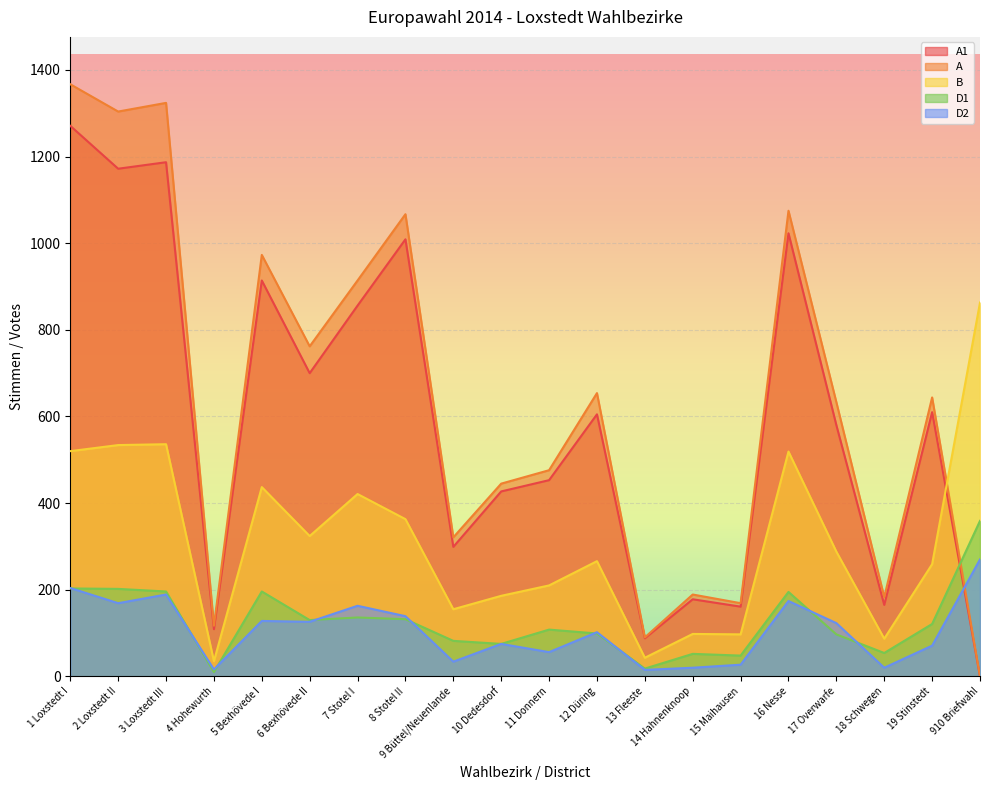

What is the label of the 8th point from the right?

13 Fleeste